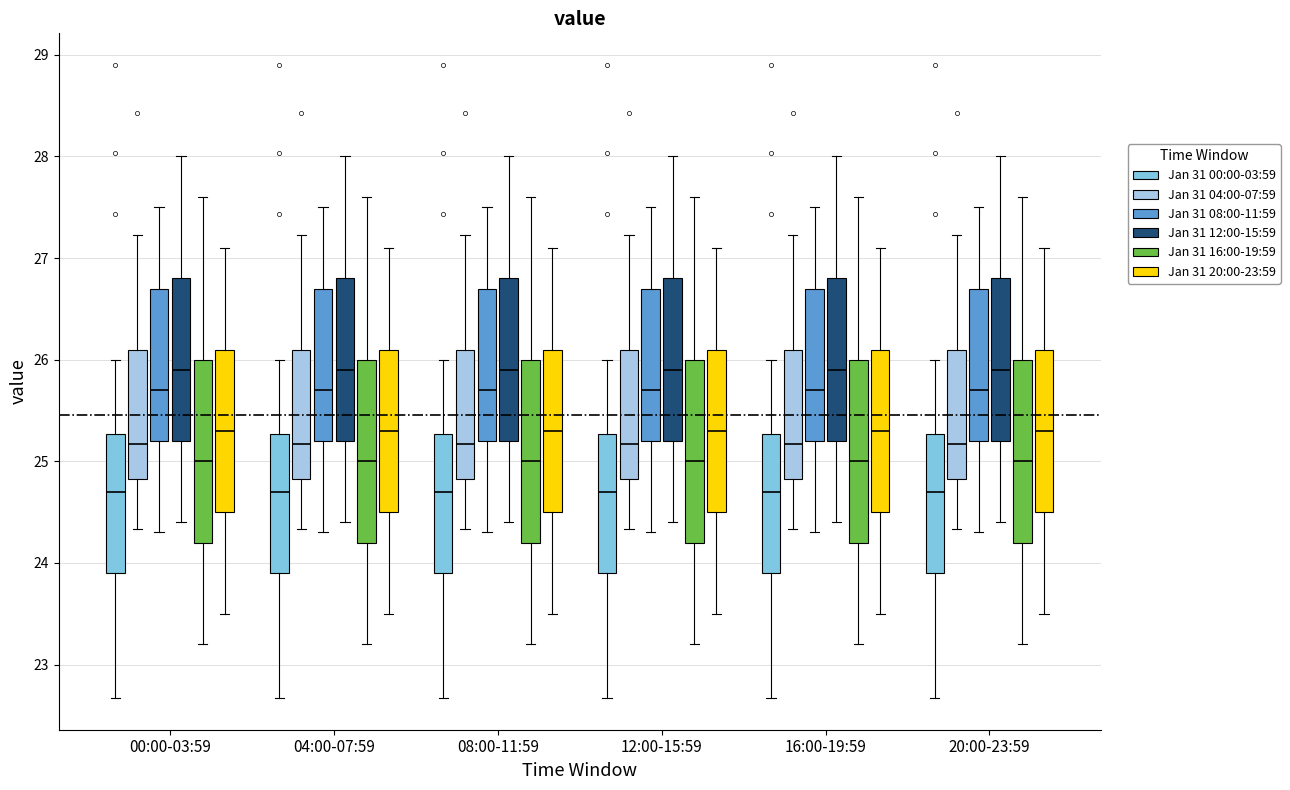

Reading left to right, transcribe this box plot: for each box, give where its median line is, the range the box spans, and where its two whiskers end, as read against the y-axis. The values are not printed on the chart, so give them approximately, as read against the axis.

00:00-03:59 (Jan 31 00:00-03:59): median 24.7, box 23.9 to 25.3, whiskers 22.7 to 26.0
00:00-03:59 (Jan 31 04:00-07:59): median 25.2, box 24.8 to 26.1, whiskers 24.3 to 27.2
00:00-03:59 (Jan 31 08:00-11:59): median 25.7, box 25.2 to 26.7, whiskers 24.3 to 27.5
00:00-03:59 (Jan 31 12:00-15:59): median 25.9, box 25.2 to 26.8, whiskers 24.4 to 28.0
00:00-03:59 (Jan 31 16:00-19:59): median 25.0, box 24.2 to 26.0, whiskers 23.2 to 27.6
00:00-03:59 (Jan 31 20:00-23:59): median 25.3, box 24.5 to 26.1, whiskers 23.5 to 27.1
04:00-07:59 (Jan 31 00:00-03:59): median 24.7, box 23.9 to 25.3, whiskers 22.7 to 26.0
04:00-07:59 (Jan 31 04:00-07:59): median 25.2, box 24.8 to 26.1, whiskers 24.3 to 27.2
04:00-07:59 (Jan 31 08:00-11:59): median 25.7, box 25.2 to 26.7, whiskers 24.3 to 27.5
04:00-07:59 (Jan 31 12:00-15:59): median 25.9, box 25.2 to 26.8, whiskers 24.4 to 28.0
04:00-07:59 (Jan 31 16:00-19:59): median 25.0, box 24.2 to 26.0, whiskers 23.2 to 27.6
04:00-07:59 (Jan 31 20:00-23:59): median 25.3, box 24.5 to 26.1, whiskers 23.5 to 27.1
08:00-11:59 (Jan 31 00:00-03:59): median 24.7, box 23.9 to 25.3, whiskers 22.7 to 26.0
08:00-11:59 (Jan 31 04:00-07:59): median 25.2, box 24.8 to 26.1, whiskers 24.3 to 27.2
08:00-11:59 (Jan 31 08:00-11:59): median 25.7, box 25.2 to 26.7, whiskers 24.3 to 27.5
08:00-11:59 (Jan 31 12:00-15:59): median 25.9, box 25.2 to 26.8, whiskers 24.4 to 28.0
08:00-11:59 (Jan 31 16:00-19:59): median 25.0, box 24.2 to 26.0, whiskers 23.2 to 27.6
08:00-11:59 (Jan 31 20:00-23:59): median 25.3, box 24.5 to 26.1, whiskers 23.5 to 27.1
12:00-15:59 (Jan 31 00:00-03:59): median 24.7, box 23.9 to 25.3, whiskers 22.7 to 26.0
12:00-15:59 (Jan 31 04:00-07:59): median 25.2, box 24.8 to 26.1, whiskers 24.3 to 27.2
12:00-15:59 (Jan 31 08:00-11:59): median 25.7, box 25.2 to 26.7, whiskers 24.3 to 27.5
12:00-15:59 (Jan 31 12:00-15:59): median 25.9, box 25.2 to 26.8, whiskers 24.4 to 28.0
12:00-15:59 (Jan 31 16:00-19:59): median 25.0, box 24.2 to 26.0, whiskers 23.2 to 27.6
12:00-15:59 (Jan 31 20:00-23:59): median 25.3, box 24.5 to 26.1, whiskers 23.5 to 27.1
16:00-19:59 (Jan 31 00:00-03:59): median 24.7, box 23.9 to 25.3, whiskers 22.7 to 26.0
16:00-19:59 (Jan 31 04:00-07:59): median 25.2, box 24.8 to 26.1, whiskers 24.3 to 27.2
16:00-19:59 (Jan 31 08:00-11:59): median 25.7, box 25.2 to 26.7, whiskers 24.3 to 27.5
16:00-19:59 (Jan 31 12:00-15:59): median 25.9, box 25.2 to 26.8, whiskers 24.4 to 28.0
16:00-19:59 (Jan 31 16:00-19:59): median 25.0, box 24.2 to 26.0, whiskers 23.2 to 27.6
16:00-19:59 (Jan 31 20:00-23:59): median 25.3, box 24.5 to 26.1, whiskers 23.5 to 27.1
20:00-23:59 (Jan 31 00:00-03:59): median 24.7, box 23.9 to 25.3, whiskers 22.7 to 26.0
20:00-23:59 (Jan 31 04:00-07:59): median 25.2, box 24.8 to 26.1, whiskers 24.3 to 27.2
20:00-23:59 (Jan 31 08:00-11:59): median 25.7, box 25.2 to 26.7, whiskers 24.3 to 27.5
20:00-23:59 (Jan 31 12:00-15:59): median 25.9, box 25.2 to 26.8, whiskers 24.4 to 28.0
20:00-23:59 (Jan 31 16:00-19:59): median 25.0, box 24.2 to 26.0, whiskers 23.2 to 27.6
20:00-23:59 (Jan 31 20:00-23:59): median 25.3, box 24.5 to 26.1, whiskers 23.5 to 27.1